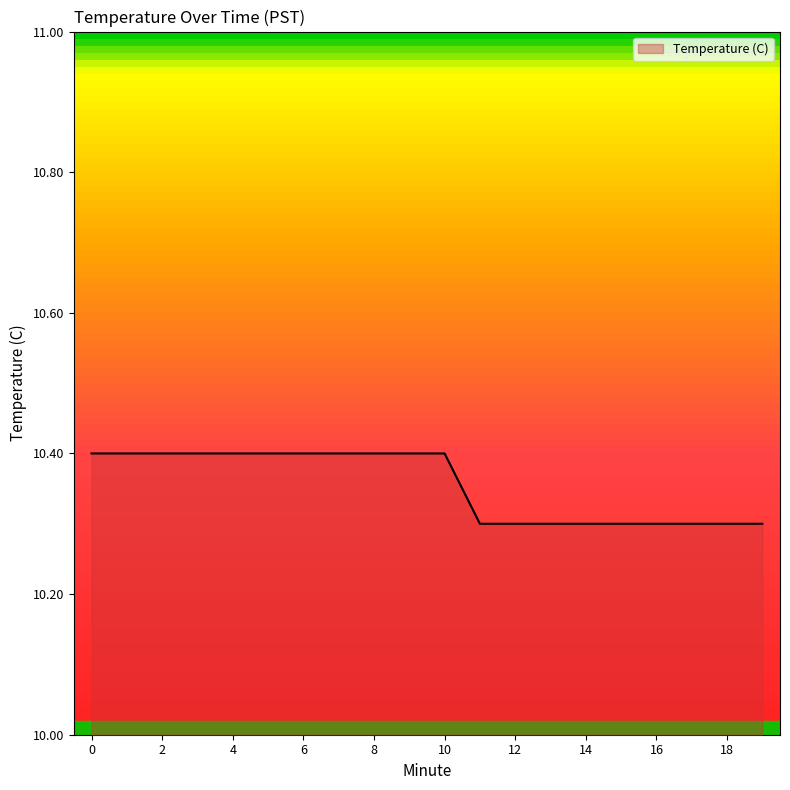

What is the difference between the values at 13 and 5?

0.1